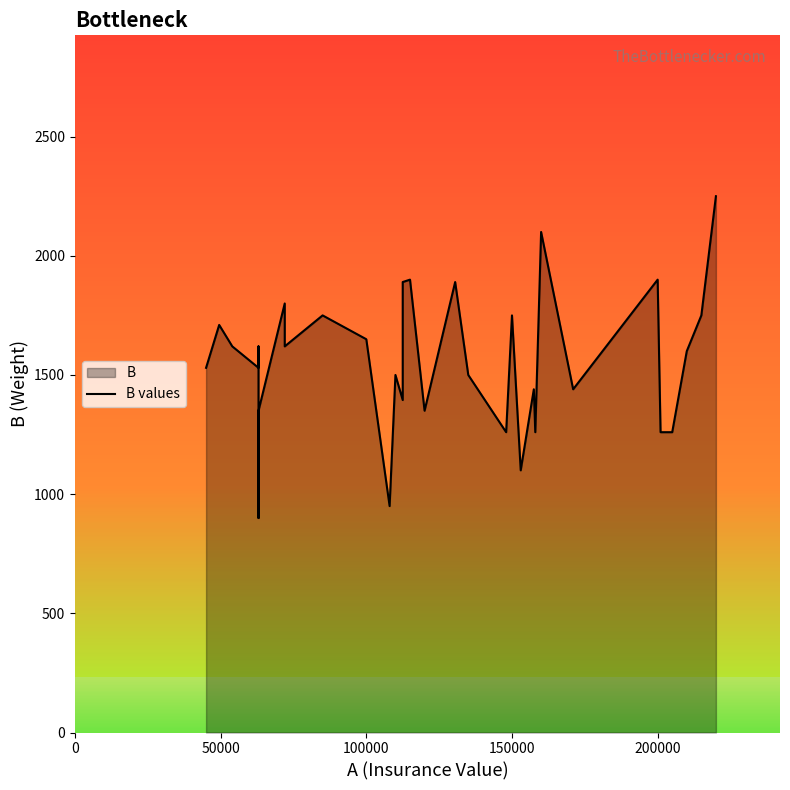

Is it true that the value at 29 is 2123?

False